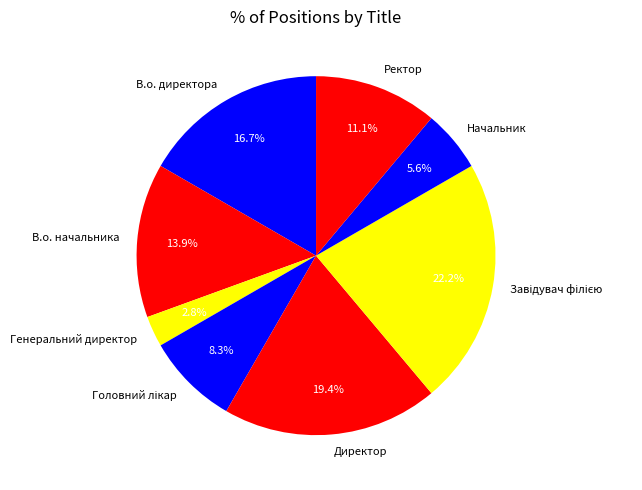

Count the number of slices in the pie.

8